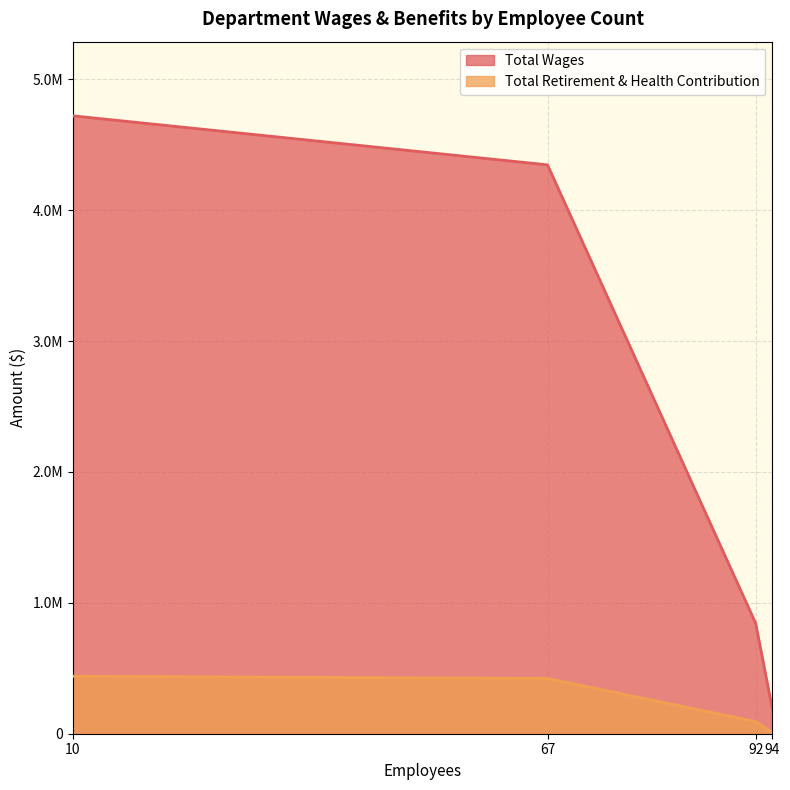

How many lines are shown in the chart?

2